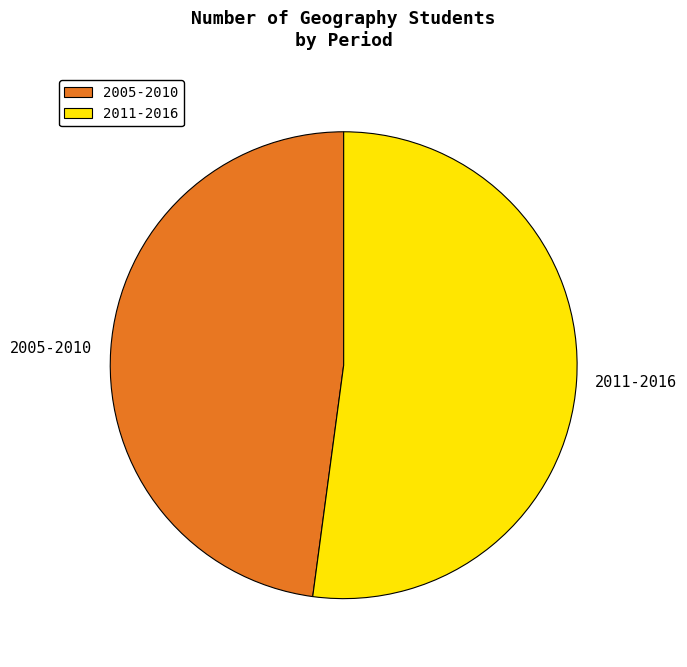

Do 2005-2010 and 2011-2016 together represent more than half of the pie?

Yes